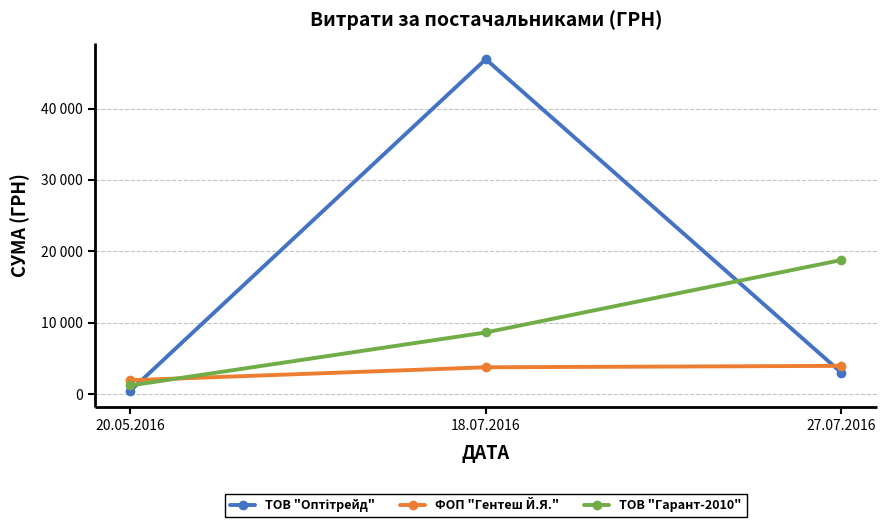

At which category does the chart reach its minimum across all series?

20.05.2016